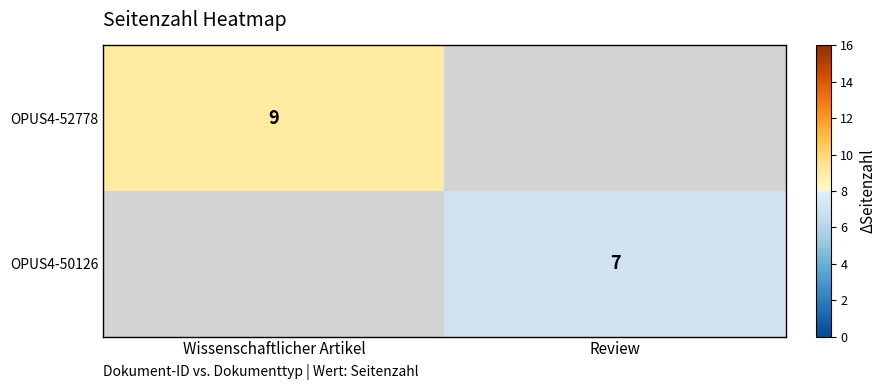

Is it true that OPUS4-52778 equals 9 at Wissenschaftlicher Artikel?

True